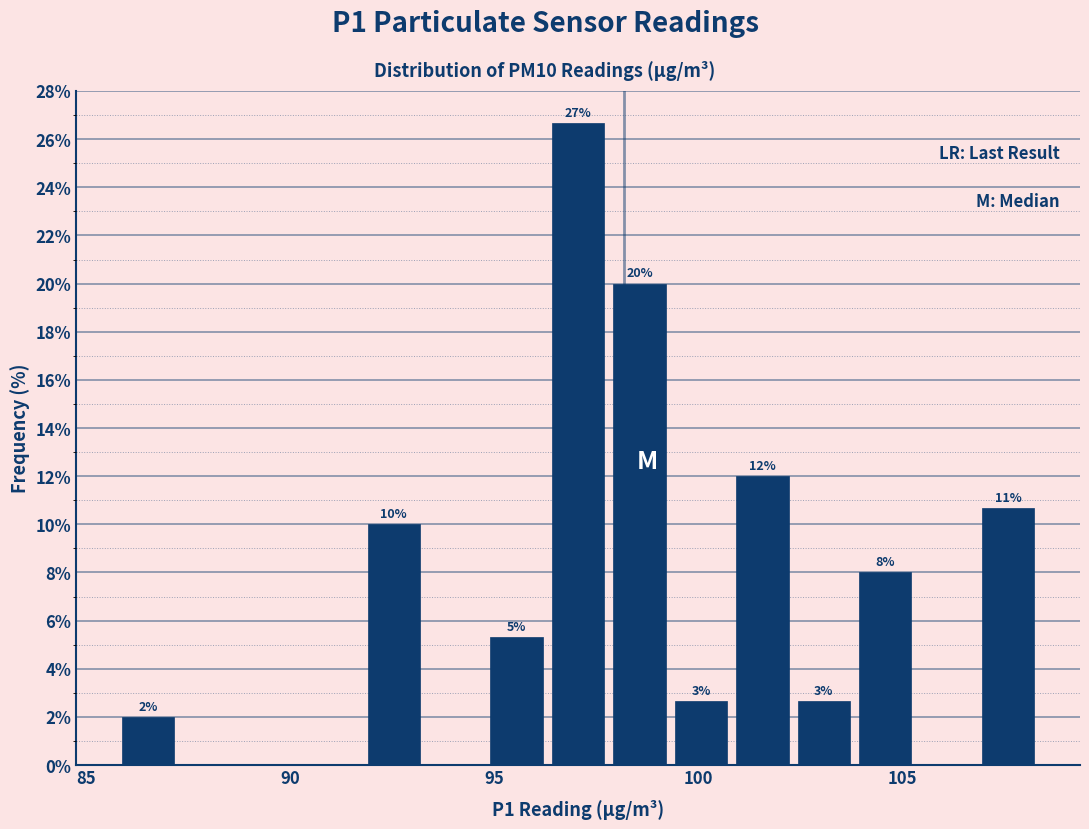

Around what value on the x-axis is the tallest bar? Give the approximate position of its centre, as read against the axis.

97.0